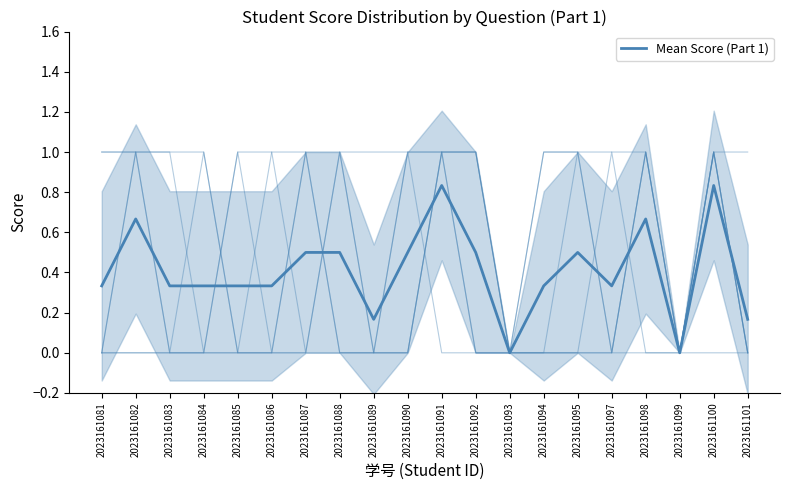

Which has a higher value, 2023161086 or 2023161082?

2023161082